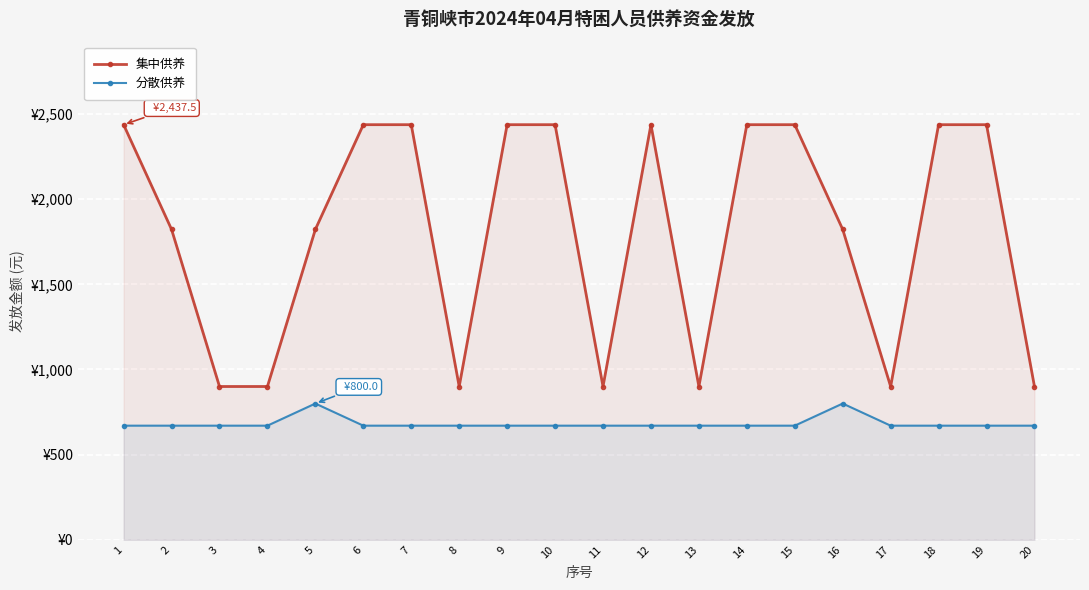

What is the value of the 集中供养 point at the 5th from the left?

1822.5